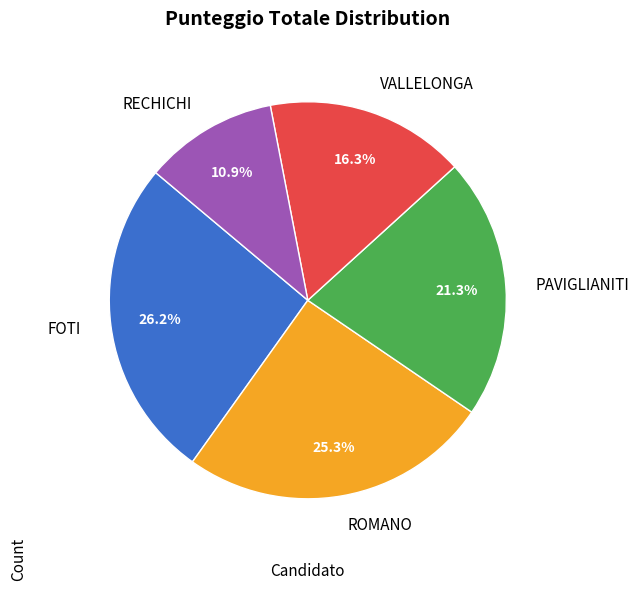

What percentage is the VALLELONGA slice, to the nearest percent?

16%